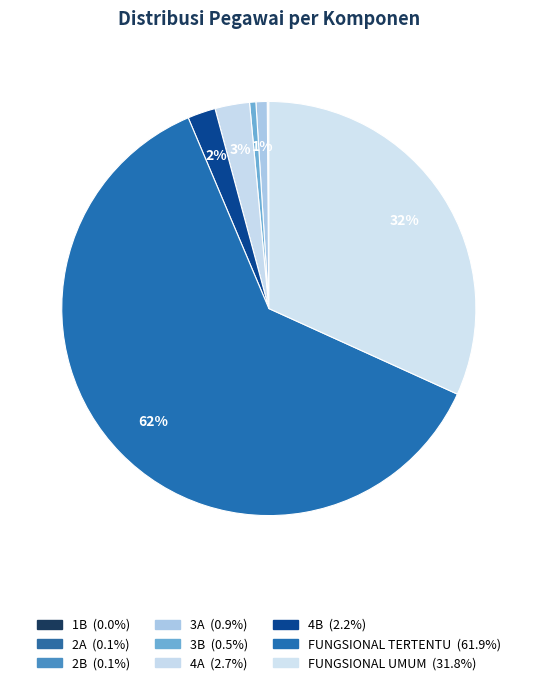

Which category has the smallest portion of the pie?

1B